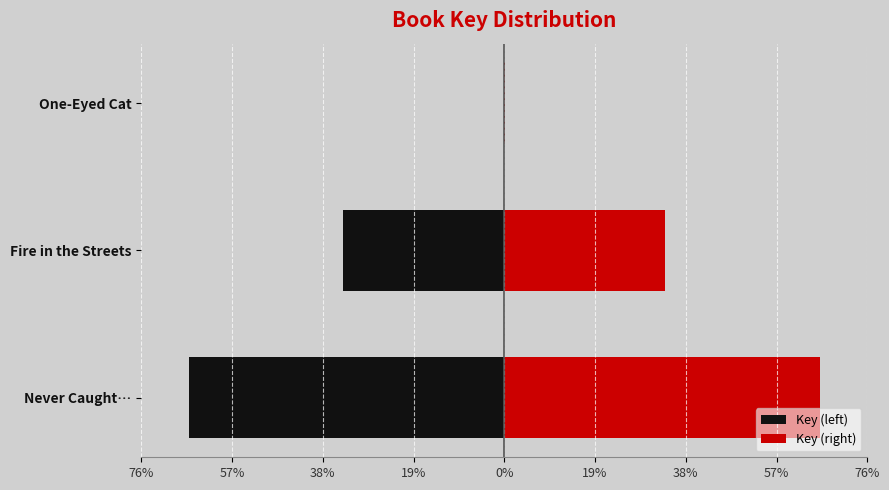

How many values in the Key (right) series exceed 33?

2